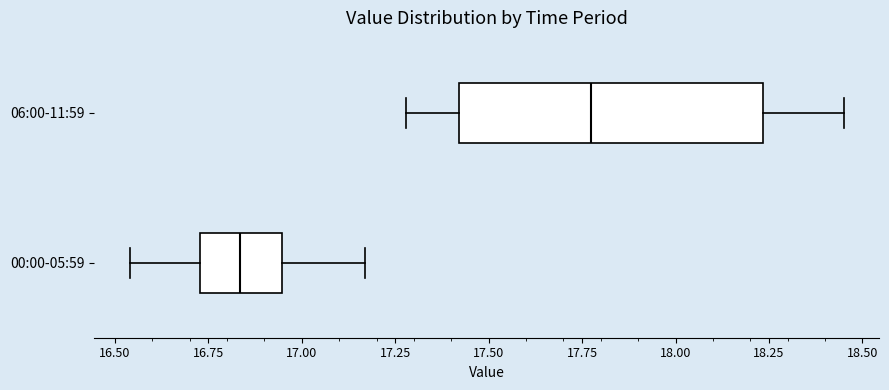

Which box's median line is the furthest to the left?

00:00-05:59